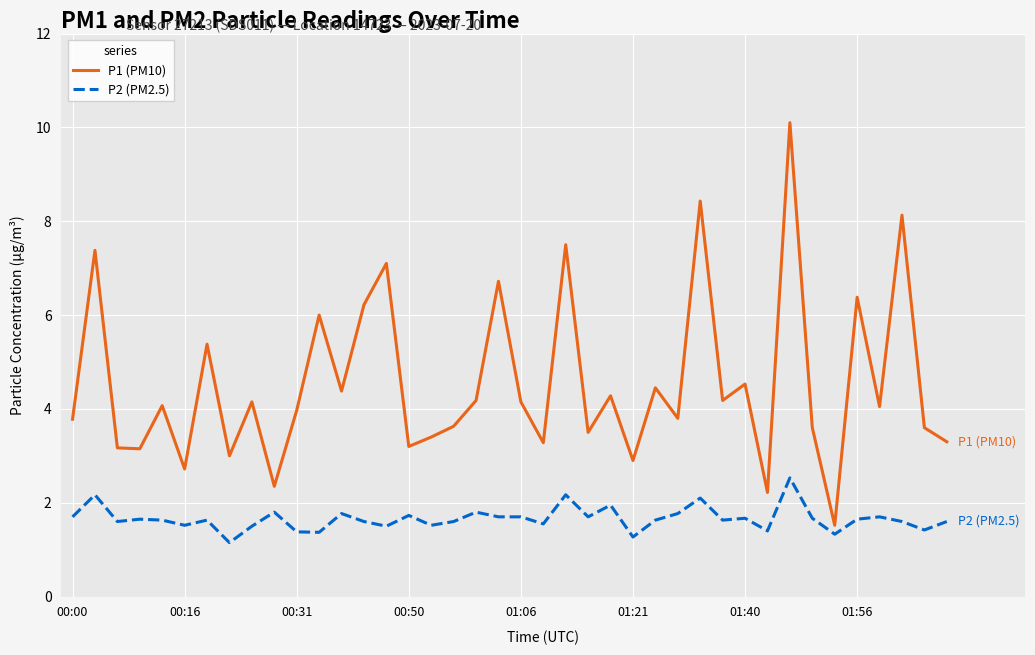

What is the difference between the maximum and minimum values in the P2 (PM2.5) series?

1.4